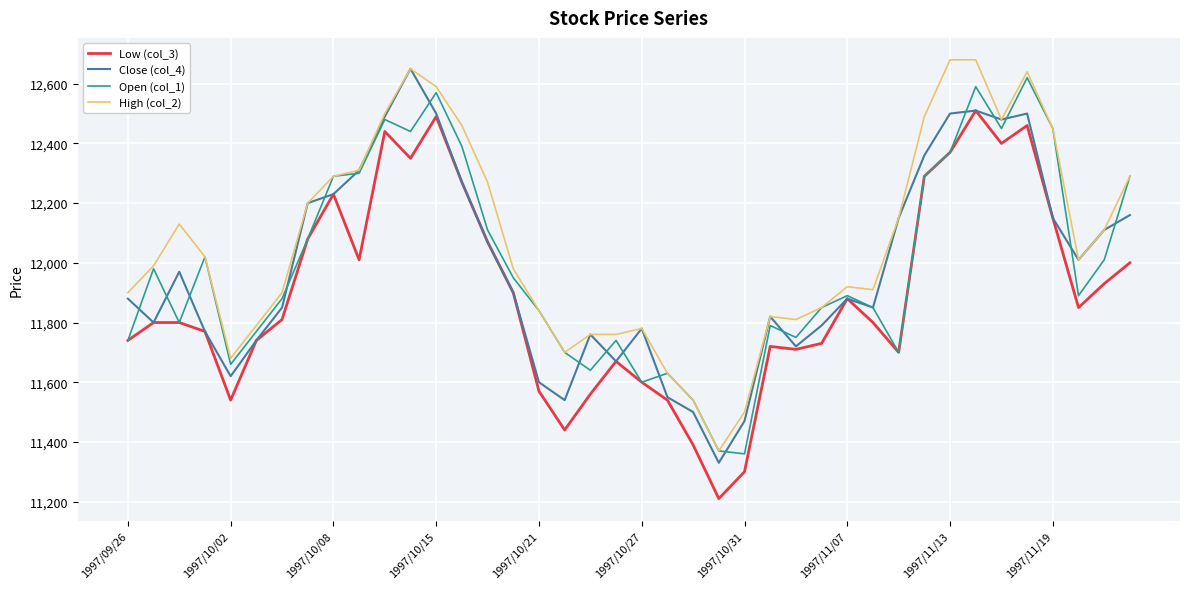

What is the smallest value displayed?

11210